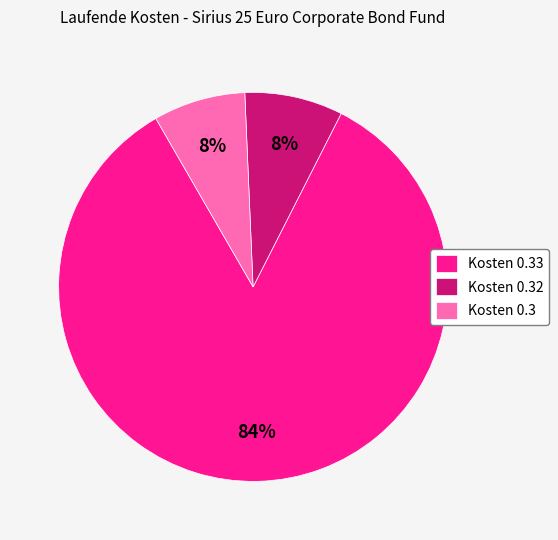

How many slices are in this pie chart?

3